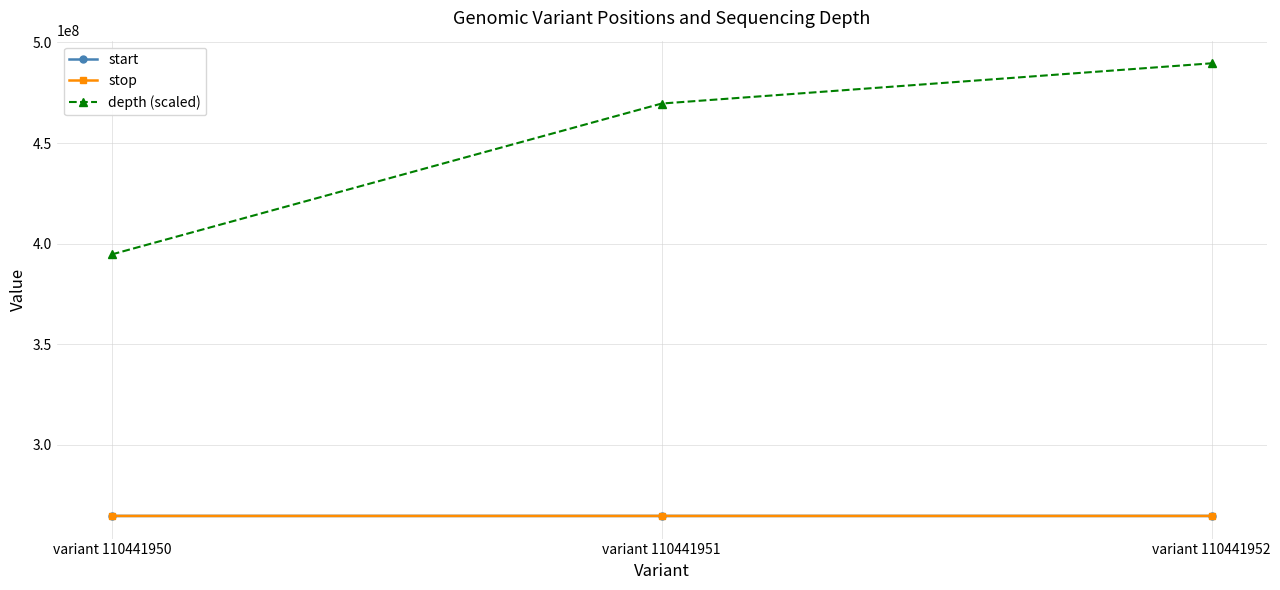

How many data points in depth (scaled) are less than 469649400?

1